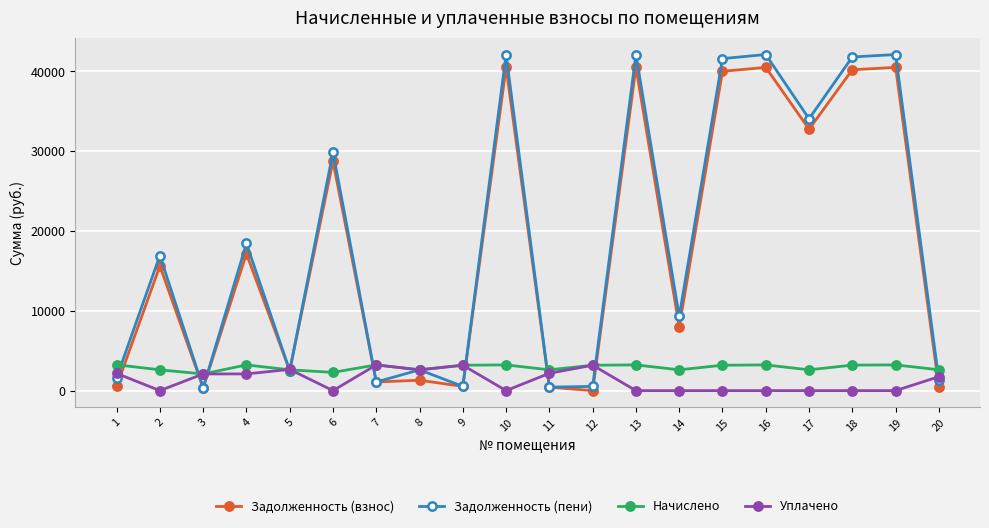

In Начислено, how many points are higher than both neighbors (excluding endpoints)?

6